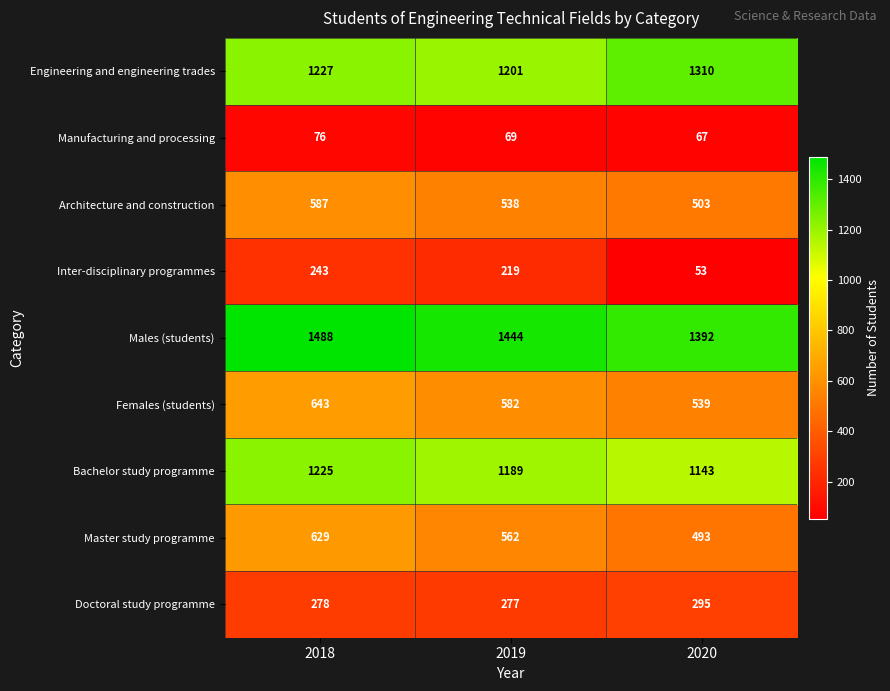

Which category has the highest value across all series?

2018